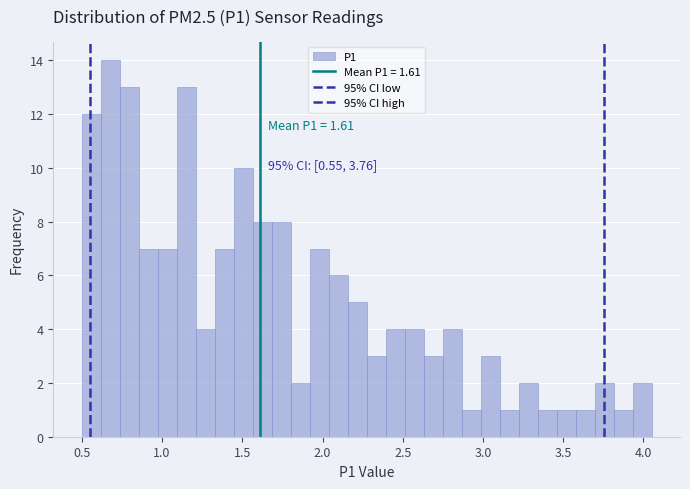

Read against the x-axis, roughly where is the centre of the tallest bar?

0.70